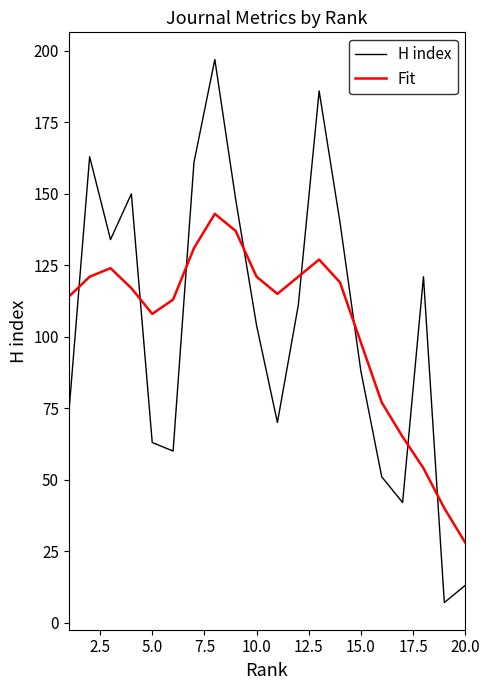

What is the maximum value shown in the chart?

197